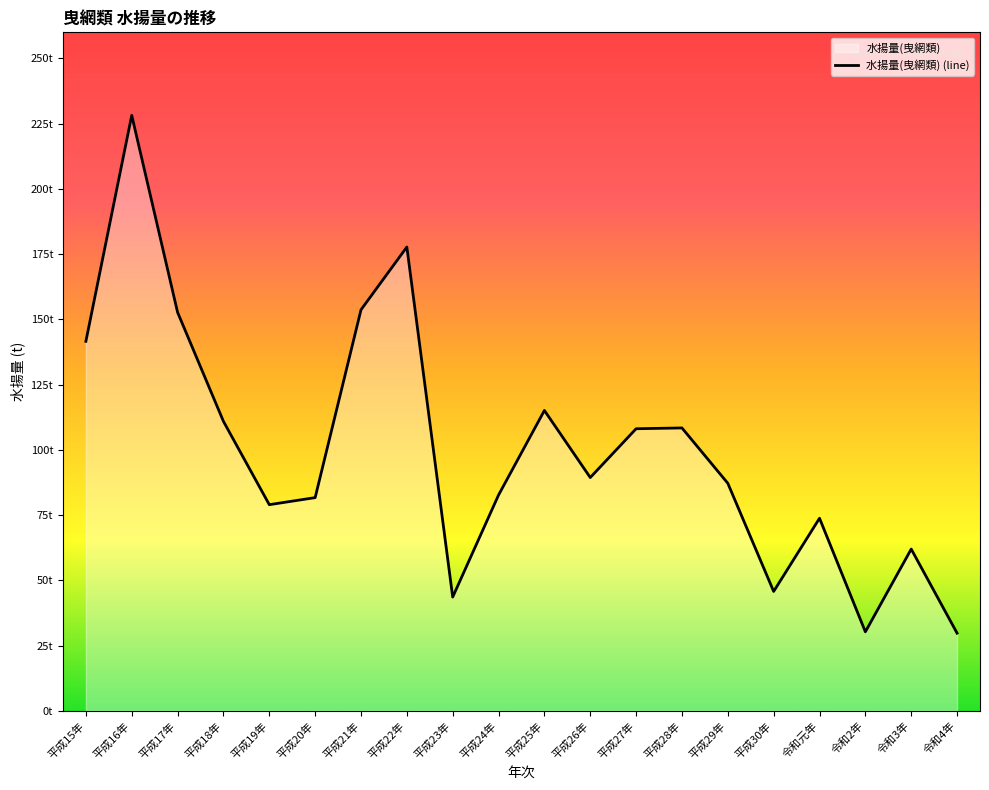

How many points are higher than both their immediate neighbors (excluding endpoints)?

6